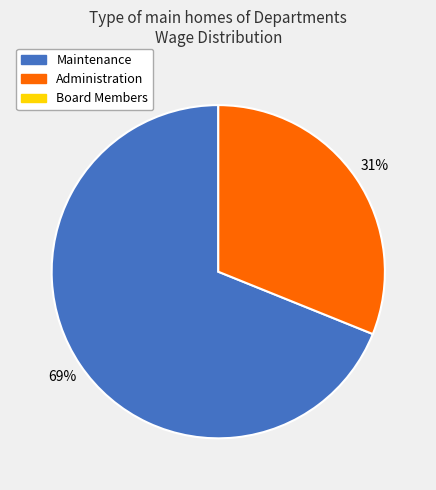

To the nearest percent, what is the average slice percentage?

50%